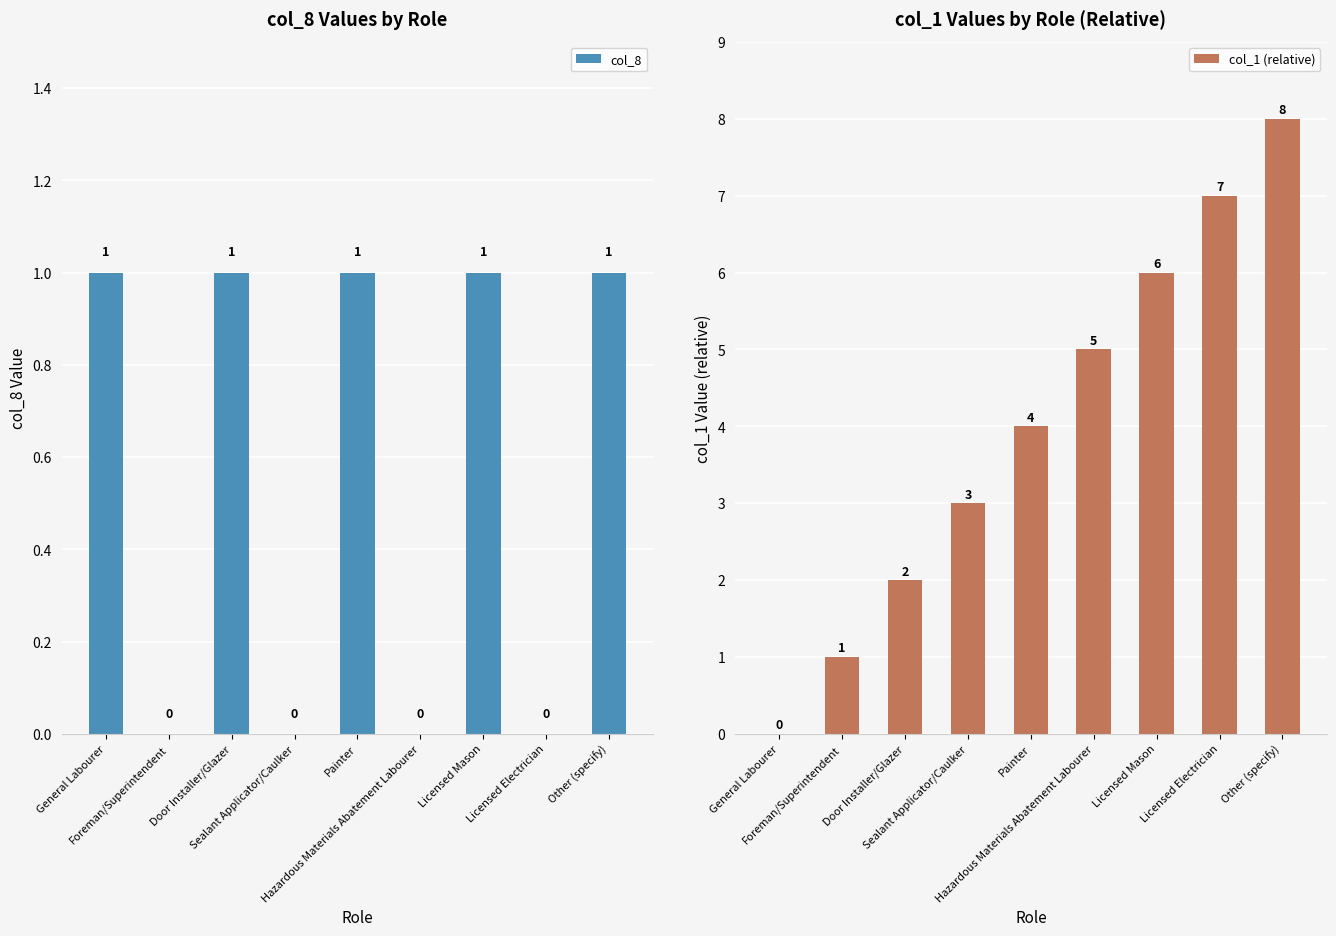

How many positive values does the col_8 series have?

5